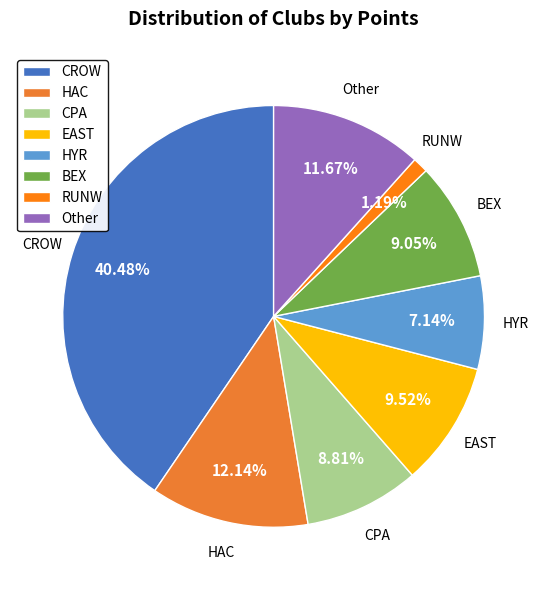

Is there a majority slice in this chart?

No